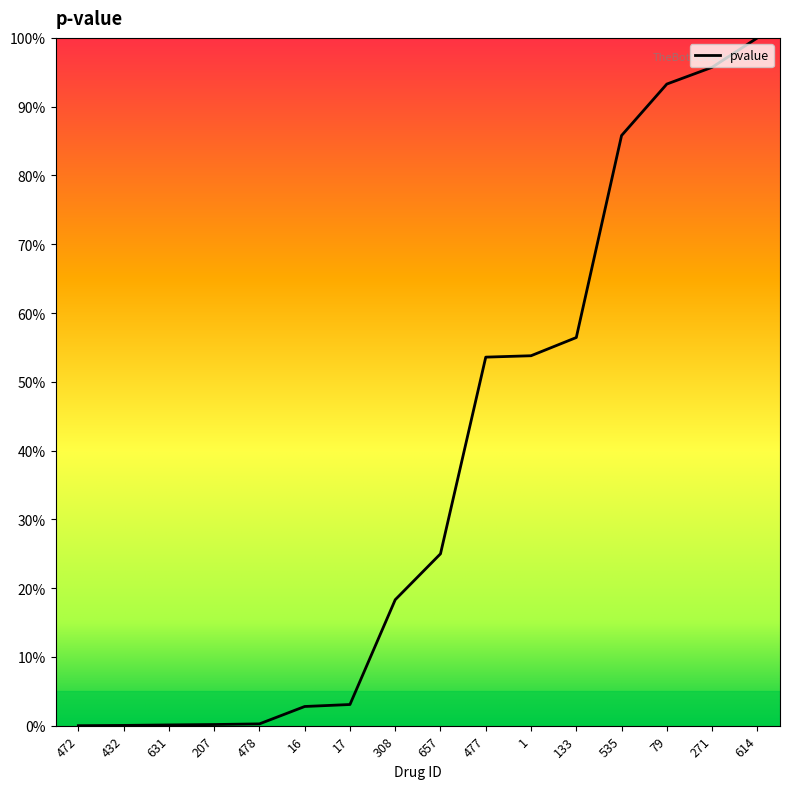

List the labels in order of value, smallest first.

472, 432, 631, 207, 478, 16, 17, 308, 657, 477, 1, 133, 535, 79, 271, 614